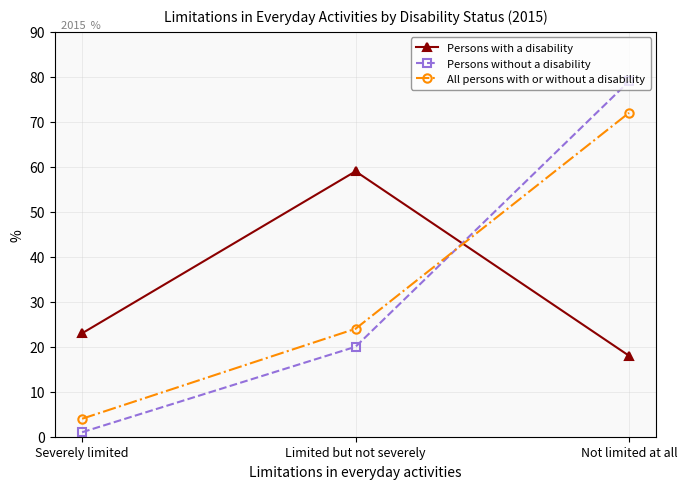

Count the Persons without a disability values in the range 1 to 79.

3